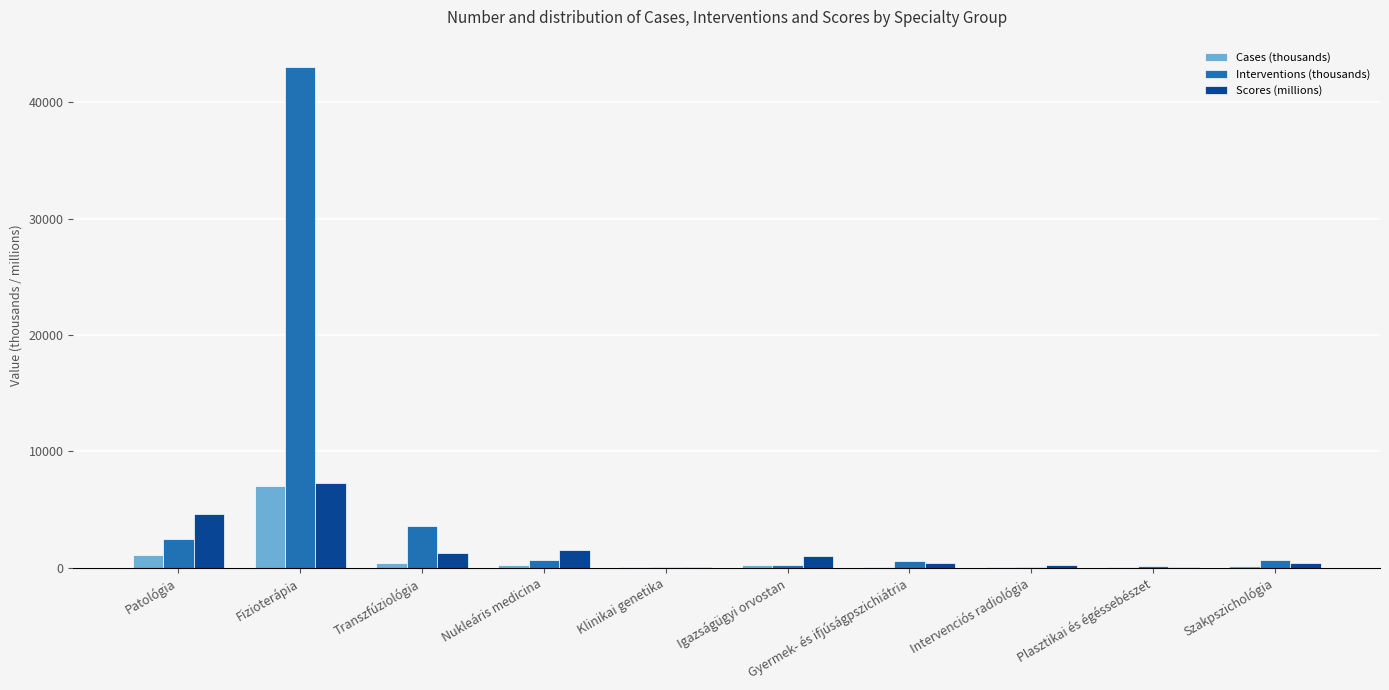

At which label does Cases (thousands) first exceed 210?

Patológia